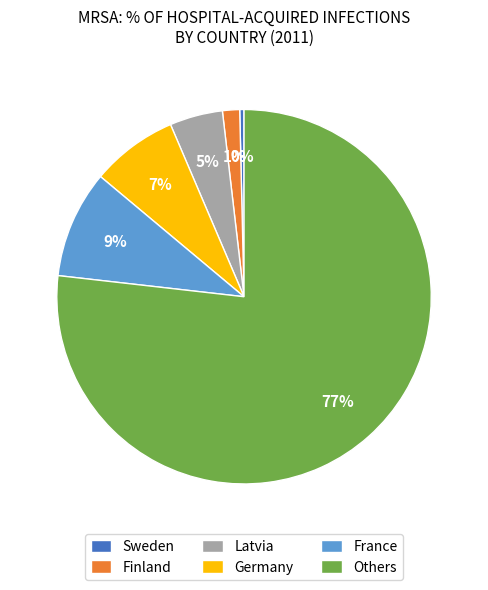

To the nearest percent, what portion does Latvia represent?

5%